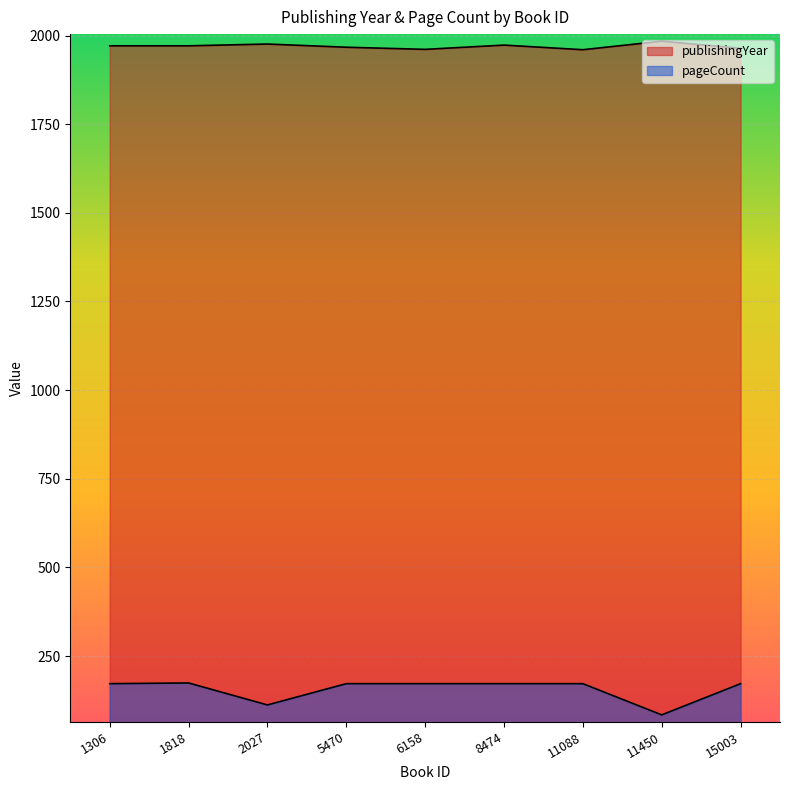

Which series changed the most between 1306 and 5470?

publishingYear